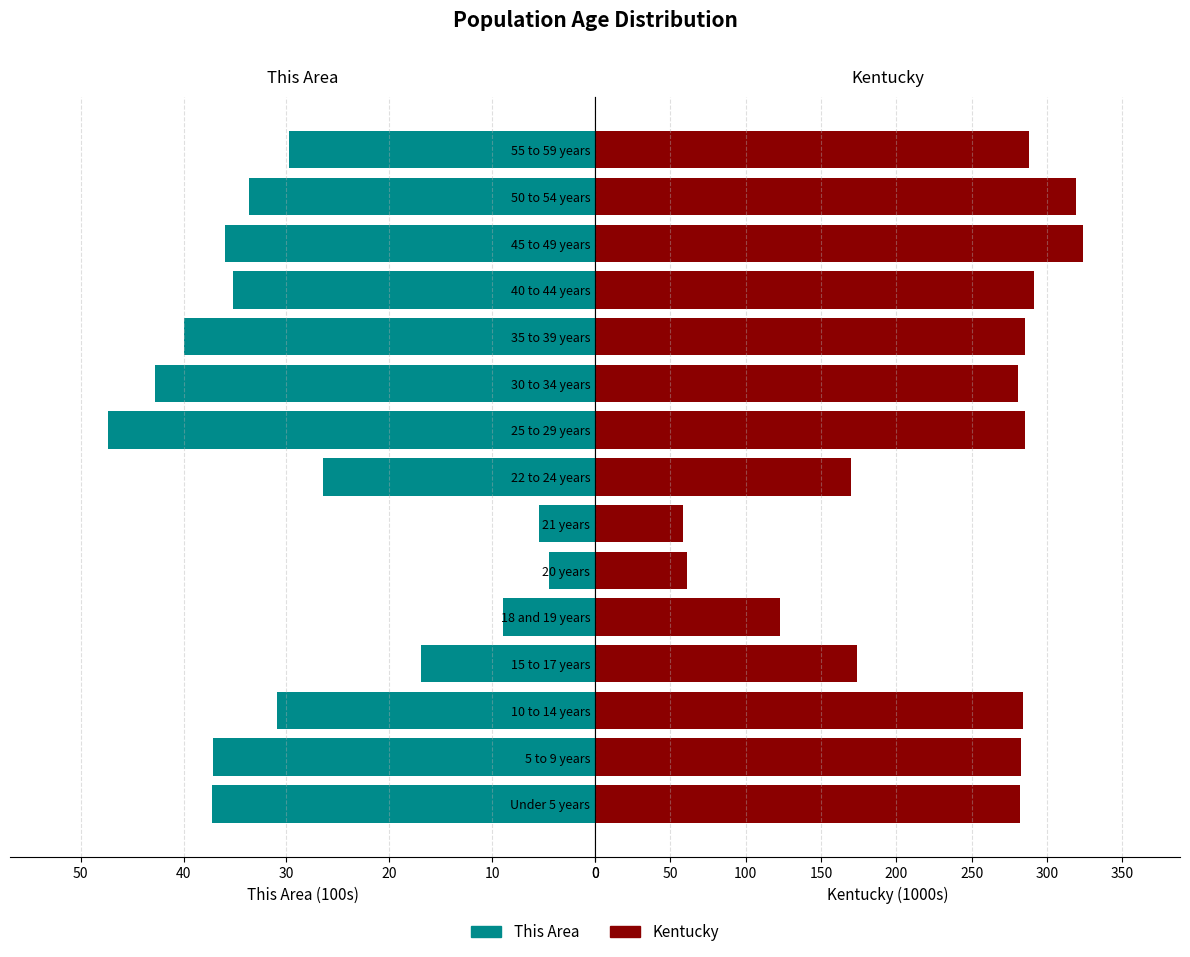

Which series has the largest range (max minus min)?

Kentucky